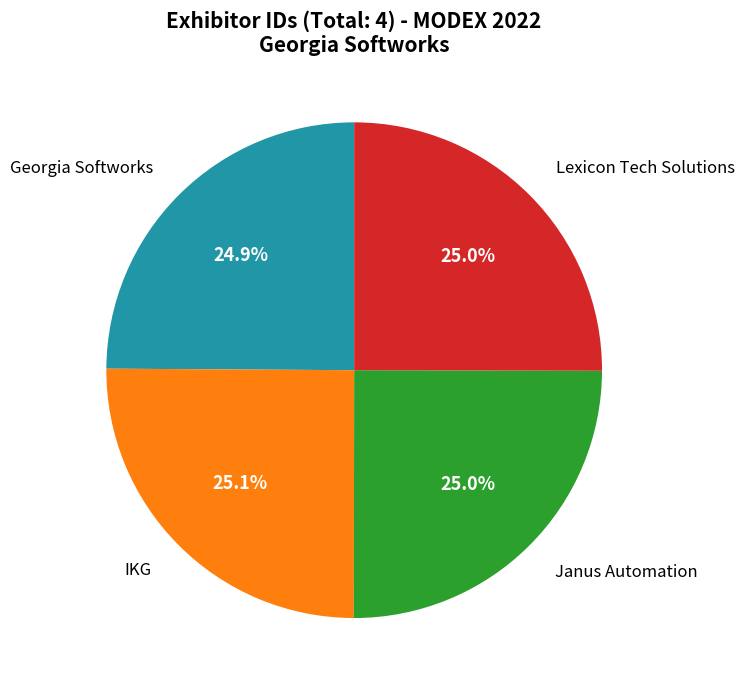

Is there any slice that represents more than half of the pie?

No